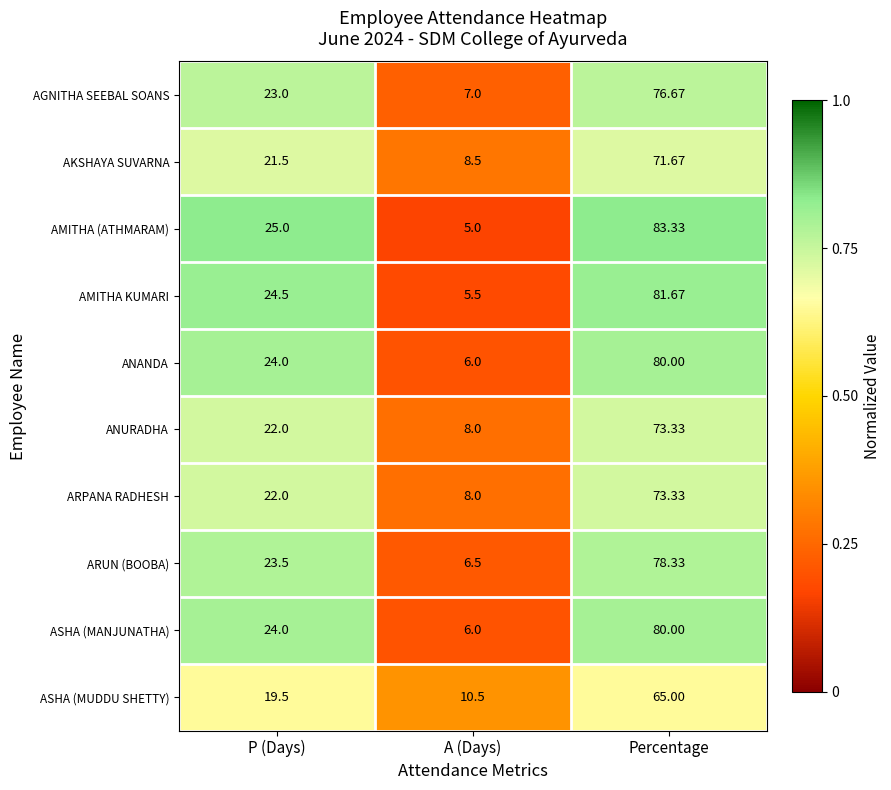

Which series has the largest total across all categories?

AMITHA (ATHMARAM)